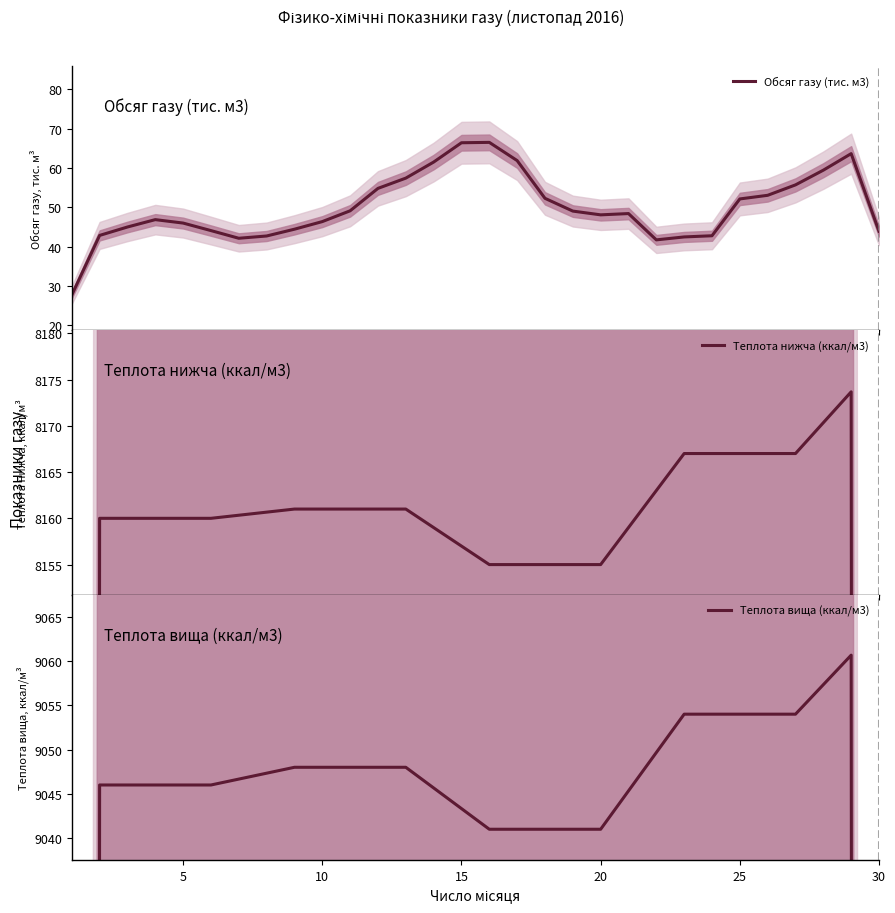

Does the chart have visible grid lines?

No